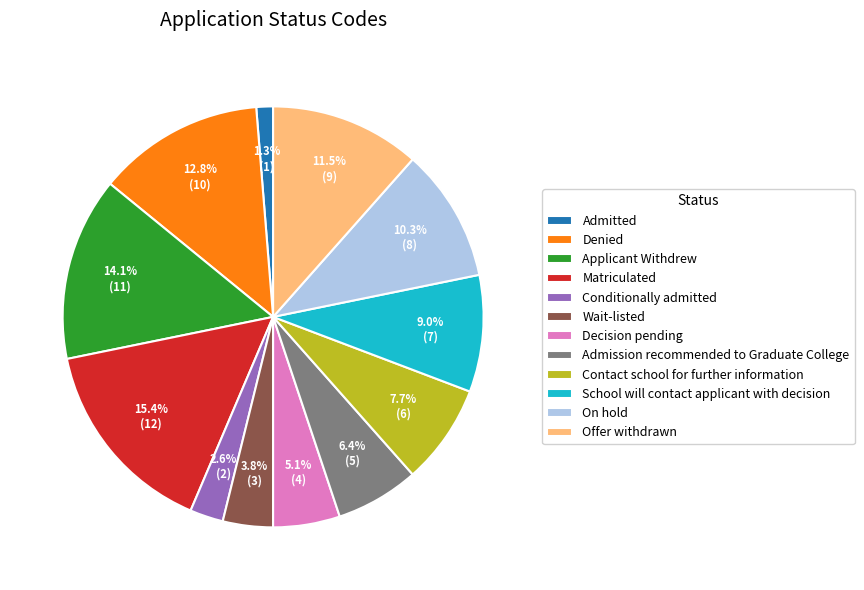

Do Admission recommended to Graduate College and Contact school for further information together represent more than half of the pie?

No